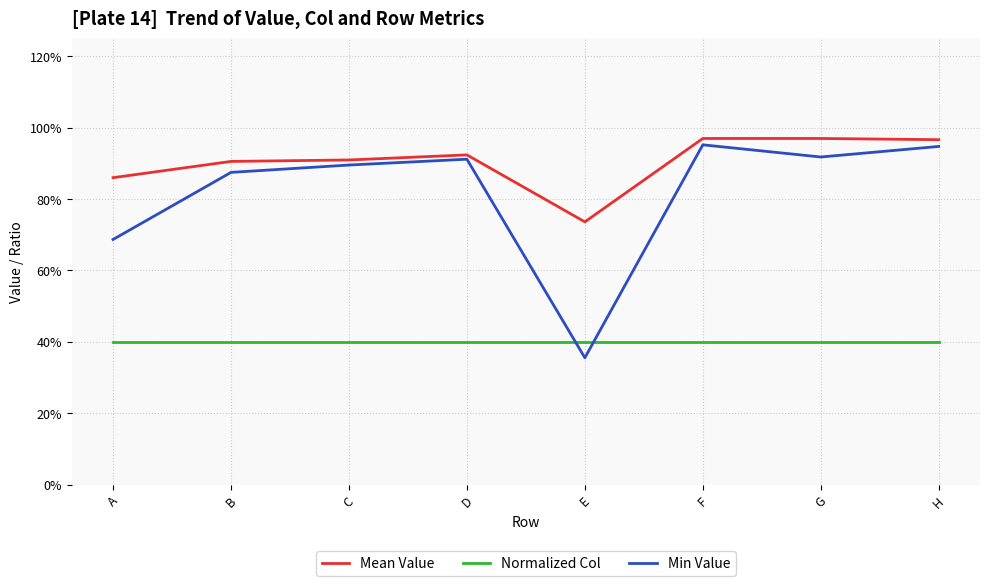

Is it true that Normalized Col equals 0.4 at B?

True